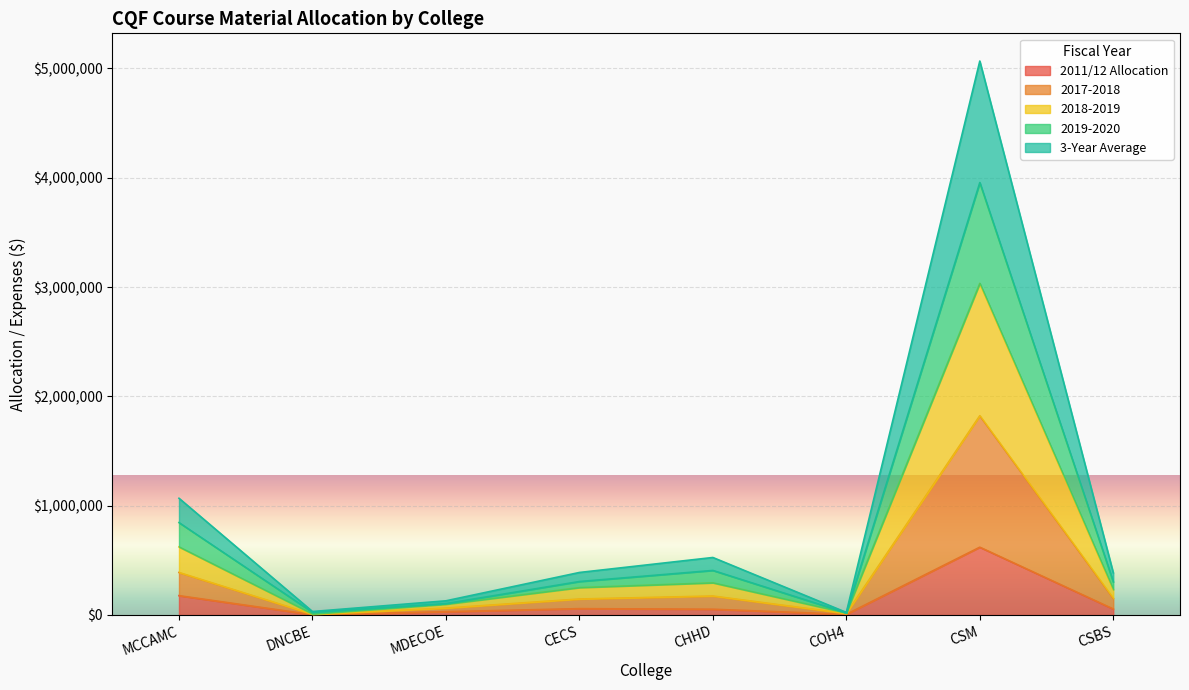

What is the value of the 3-Year Average point at the 2nd from the left?

5892.0